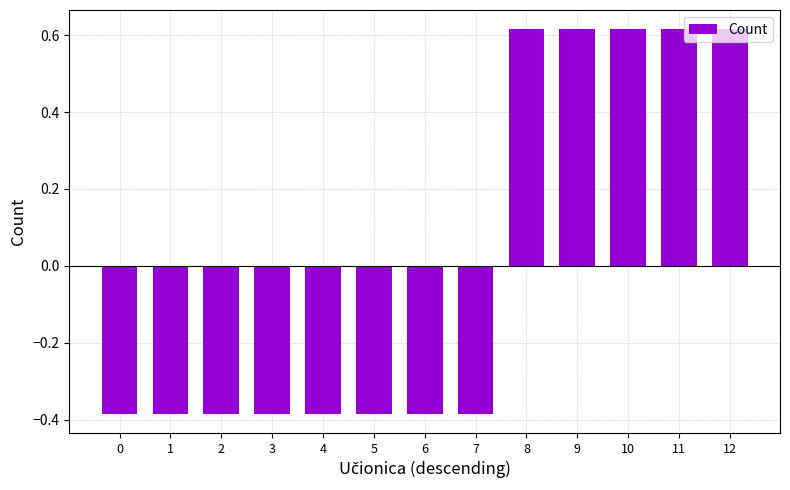

The chart shows a value of -0.2 at 5. True or false?

False